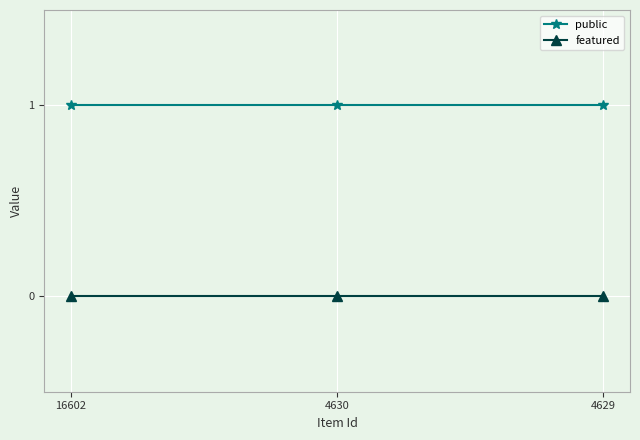

Rank the series by their average value, from lowest to highest.

featured, public